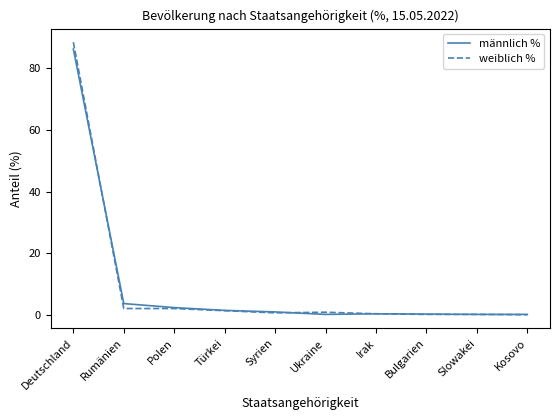

How many distinct data groups are displayed?

2